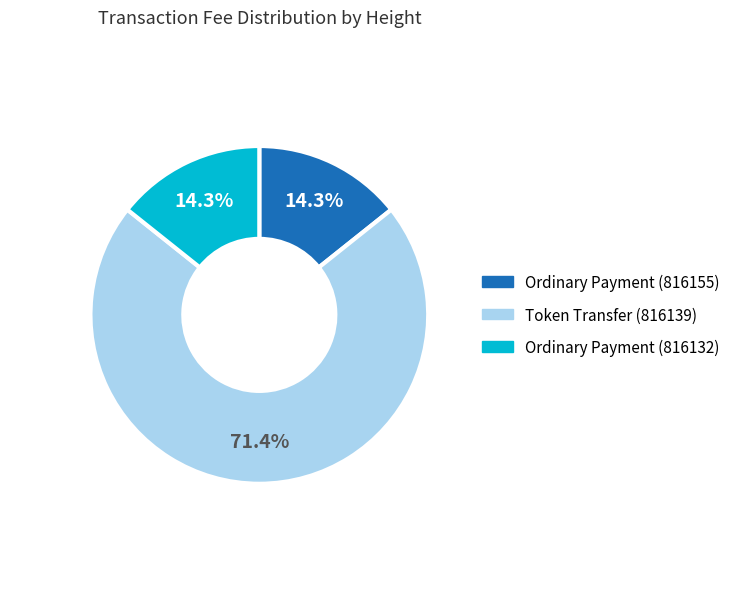

Is Token Transfer (816139) the majority of the pie?

Yes